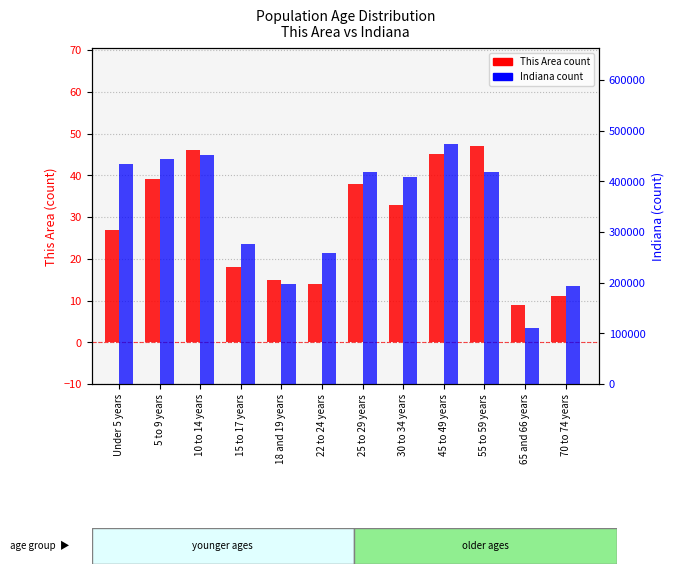

Between 10 to 14 years and 30 to 34 years, which series saw the biggest shift?

Indiana count